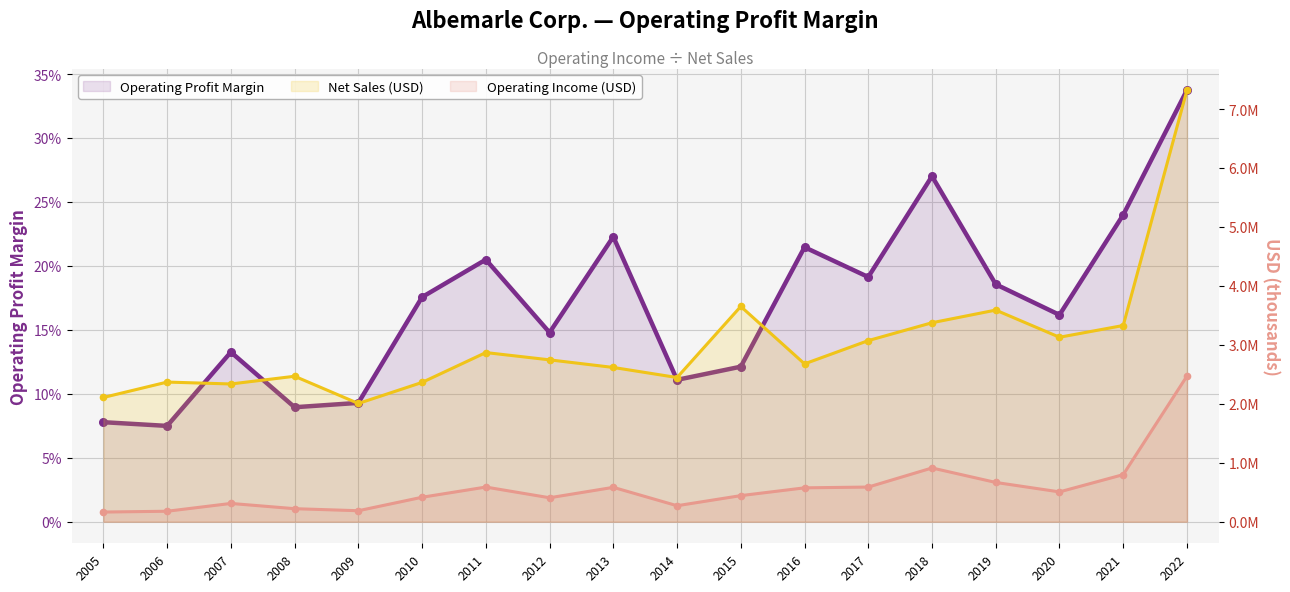

In Net Sales (USD), how many points are higher than both neighbors (excluding endpoints)?

5